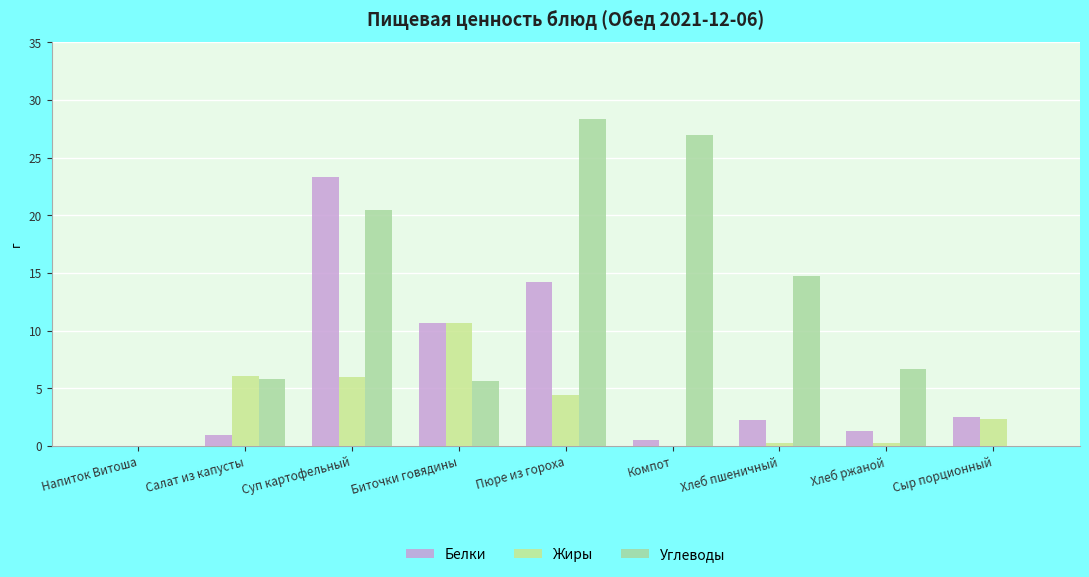

How many data points in Белки are above 2?

5